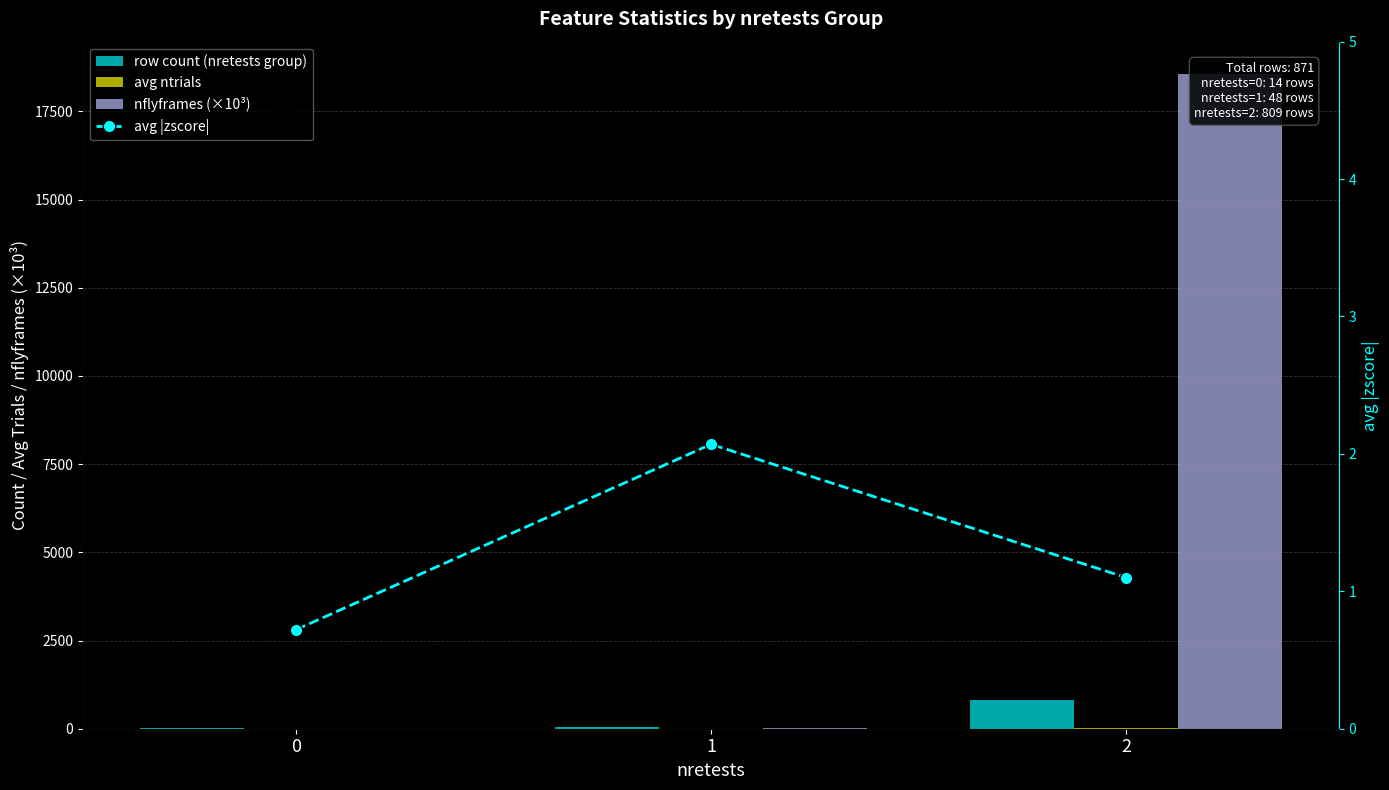

Is it true that nflyframes (×10³) equals 18547.2 at 2?

True